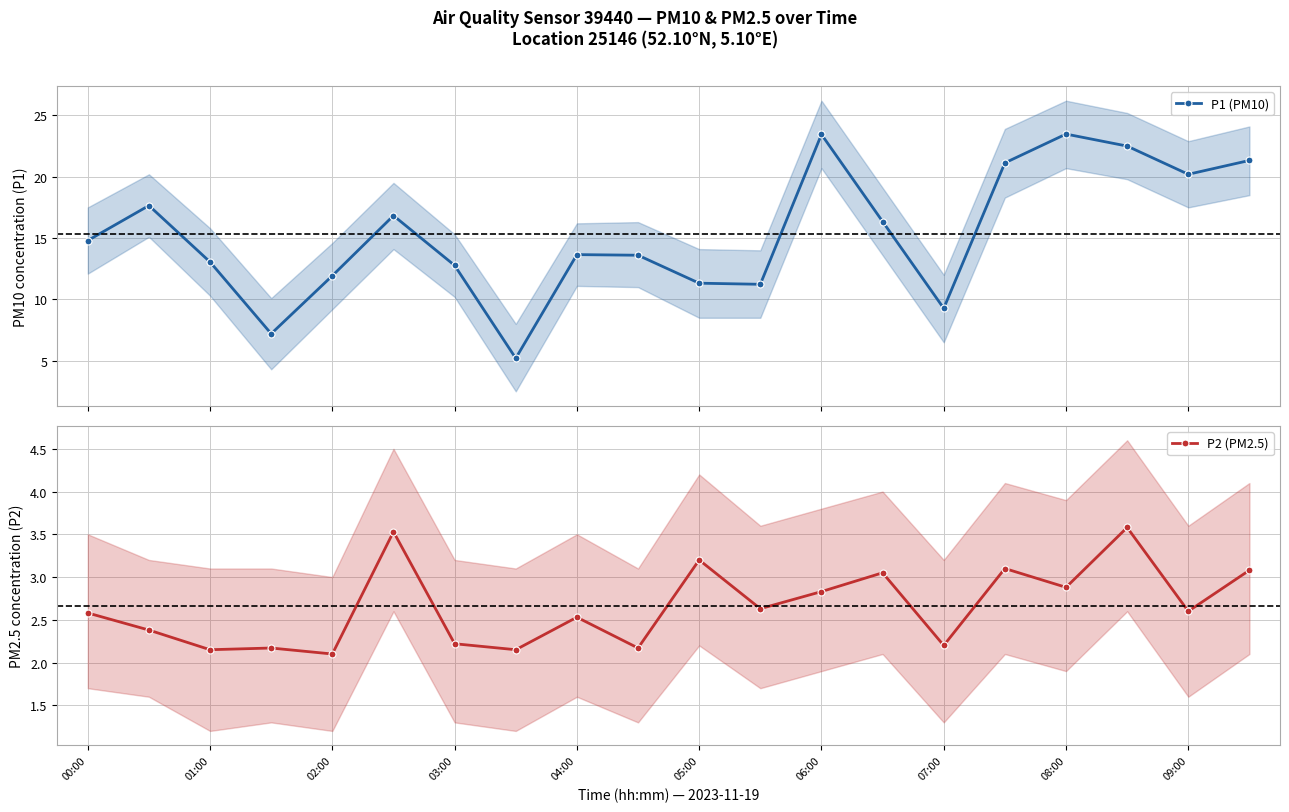

In P1 (PM10), how many points are higher than both neighbors (excluding endpoints)?

5